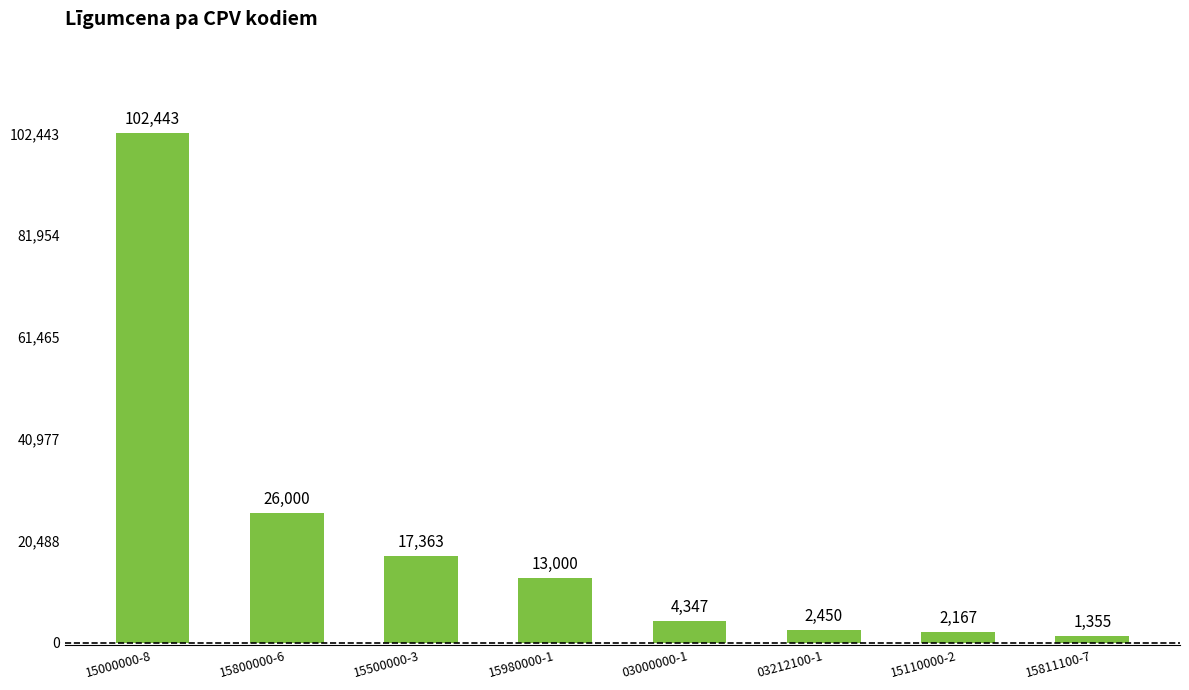

Which label corresponds to the smallest value in the chart?

15811100-7